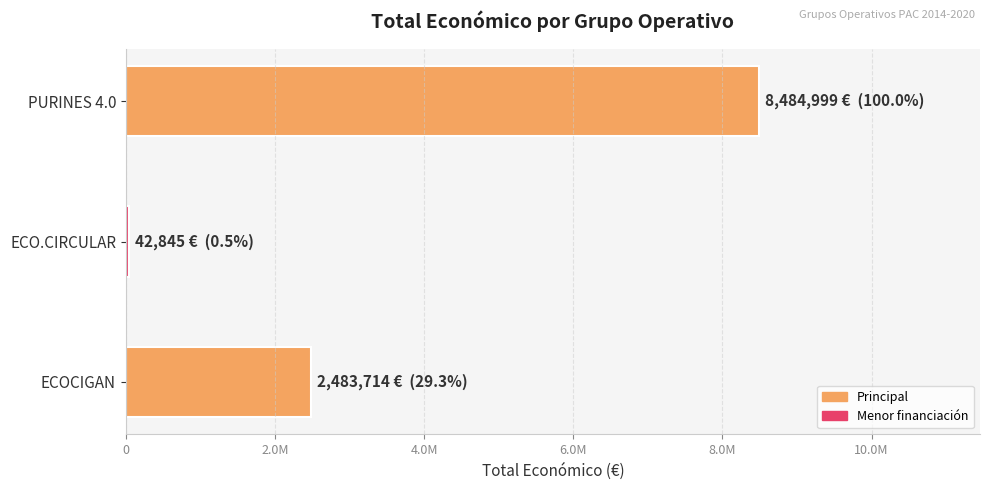

Rank the categories by value from lowest to highest.

ECO.CIRCULAR, ECOCIGAN, PURINES 4.0